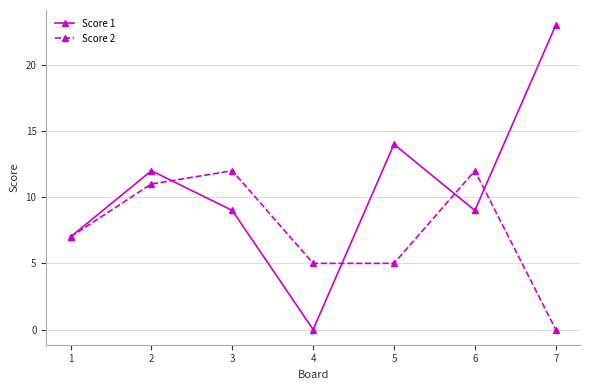

At which label does Score 2 reach its minimum?

7